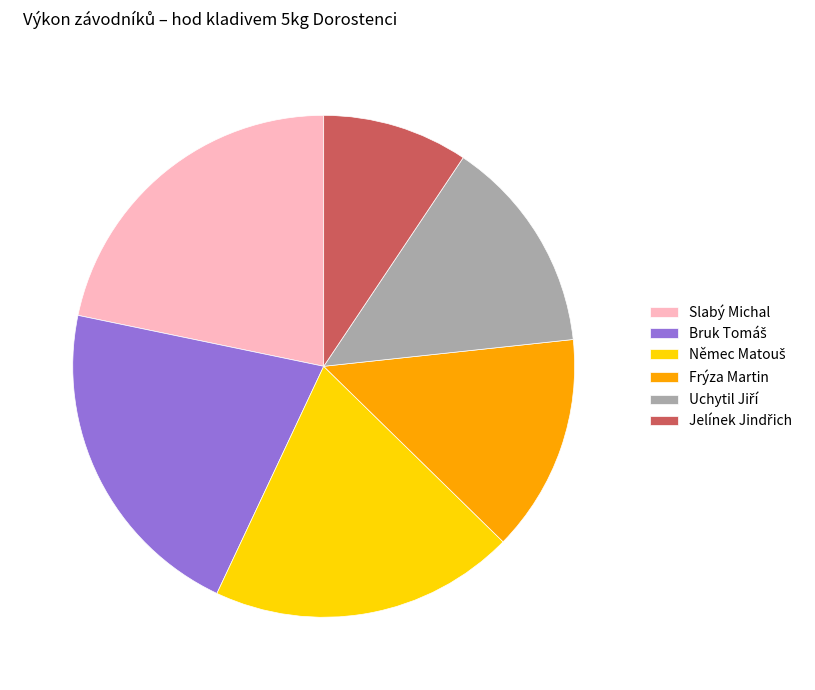

Does any single category account for the majority?

No